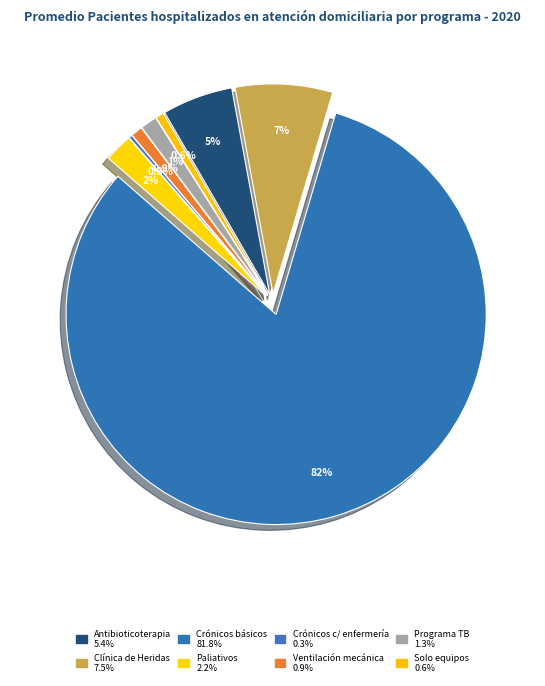

Count the number of slices in the pie.

8